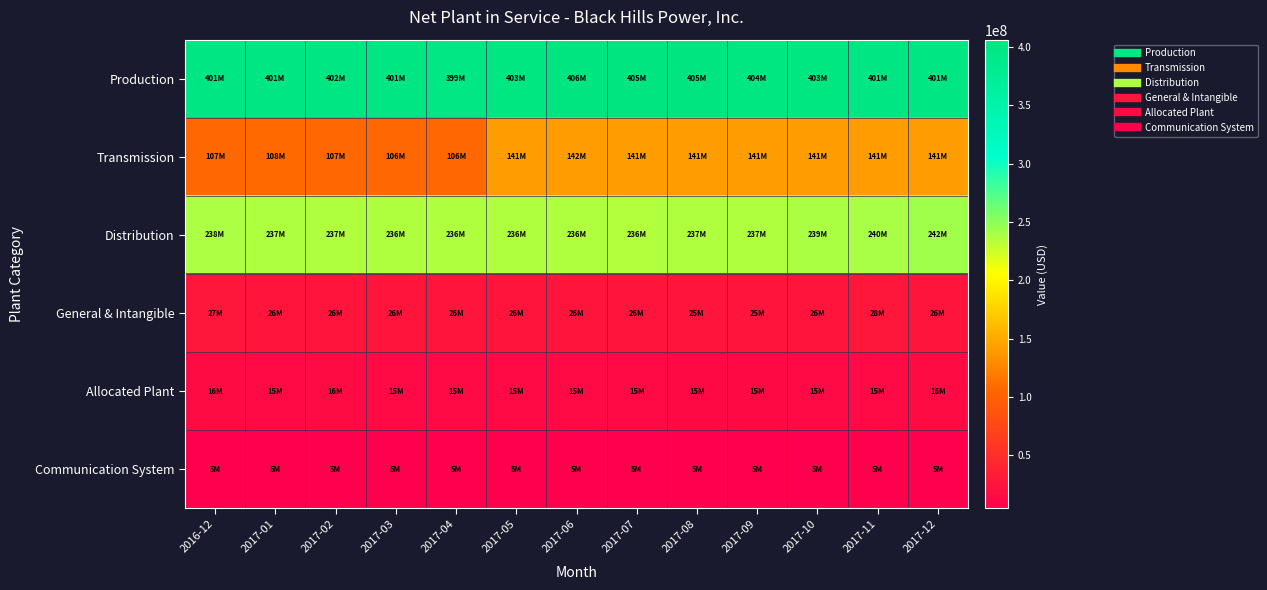

Reading left to right, transcribe all the data shown in this chart.

Production: 2016-12=400776395.3	2017-01=401263293.6	2017-02=401698207.5	2017-03=400705756.7	2017-04=399463902.3	2017-05=403081524.0	2017-06=406211674.7	2017-07=405368344.3	2017-08=404736839.4	2017-09=403544307.0	2017-10=403004259.2	2017-11=401411430.3	2017-12=400553416.1
Transmission: 2016-12=107326128.7	2017-01=107957669.6	2017-02=106872781.3	2017-03=106354404.6	2017-04=106105449.5	2017-05=140941361.7	2017-06=141591296.6	2017-07=141492379.4	2017-08=141380295.5	2017-09=141407143.8	2017-10=141260729.7	2017-11=141299722.3	2017-12=141032912.2
Distribution: 2016-12=238059714.7	2017-01=237075351.7	2017-02=236592461.1	2017-03=236462441.8	2017-04=236360617.6	2017-05=236300462.7	2017-06=236028270.6	2017-07=235939557.7	2017-08=236640889.9	2017-09=236545185.6	2017-10=238903042.4	2017-11=239698717.5	2017-12=242472539.9
General & Intangible: 2016-12=26650957.4	2017-01=26453807.1	2017-02=26388564.4	2017-03=26352176.0	2017-04=26019065.9	2017-05=25806735.1	2017-06=25743425.1	2017-07=25597710.8	2017-08=25482833.3	2017-09=25353814.6	2017-10=25792405.0	2017-11=28001830.4	2017-12=26196922.4
Allocated Plant: 2016-12=15842714.5	2017-01=15097310.8	2017-02=15817718.4	2017-03=15394430.9	2017-04=15289088.9	2017-05=15146172.7	2017-06=14963388.1	2017-07=15043590.7	2017-08=14709195.9	2017-09=14737936.5	2017-10=14839374.3	2017-11=15437420.0	2017-12=15854464.6
Communication System: 2016-12=4985373.8	2017-01=4950660.8	2017-02=4916955.6	2017-03=4931254.7	2017-04=4897271.2	2017-05=4817004.2	2017-06=4783331.5	2017-07=4749697.7	2017-08=4716064.0	2017-09=4682430.2	2017-10=4648796.5	2017-11=4641629.5	2017-12=4608272.5